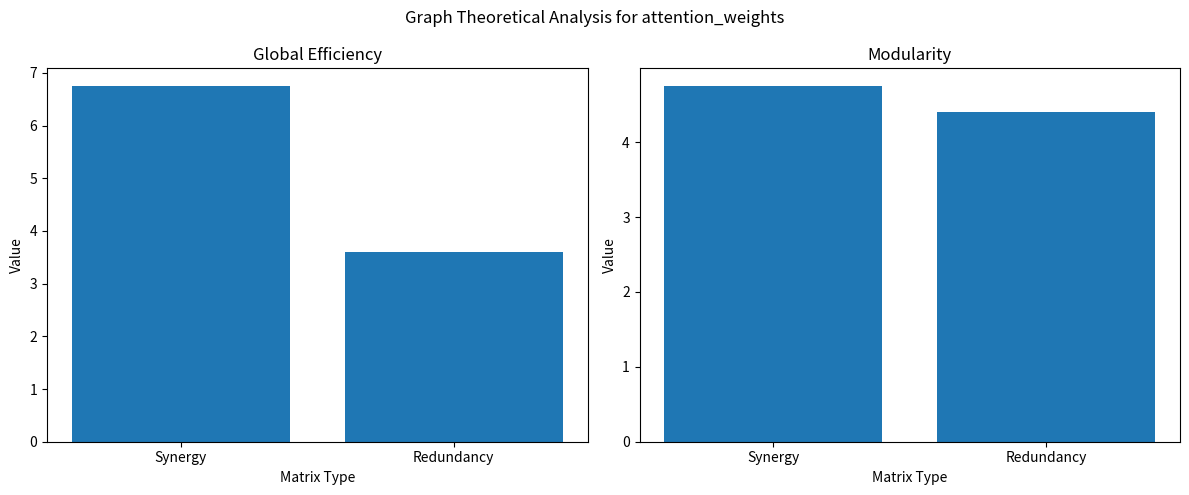

At which category is the sum across all series the highest?

Synergy